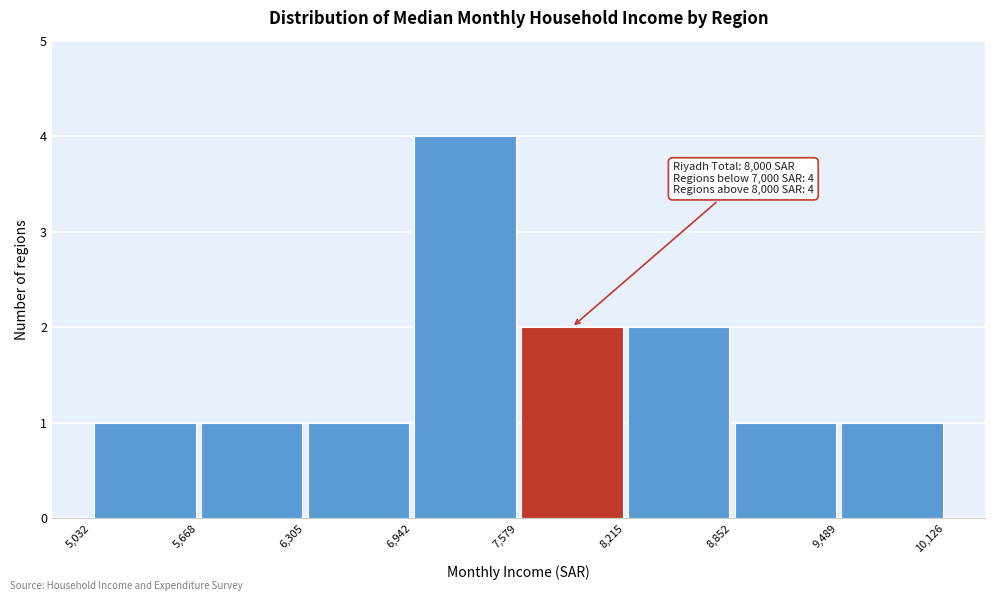

Over which range of the x-axis is the bar tallest?

6,942 to 7,579